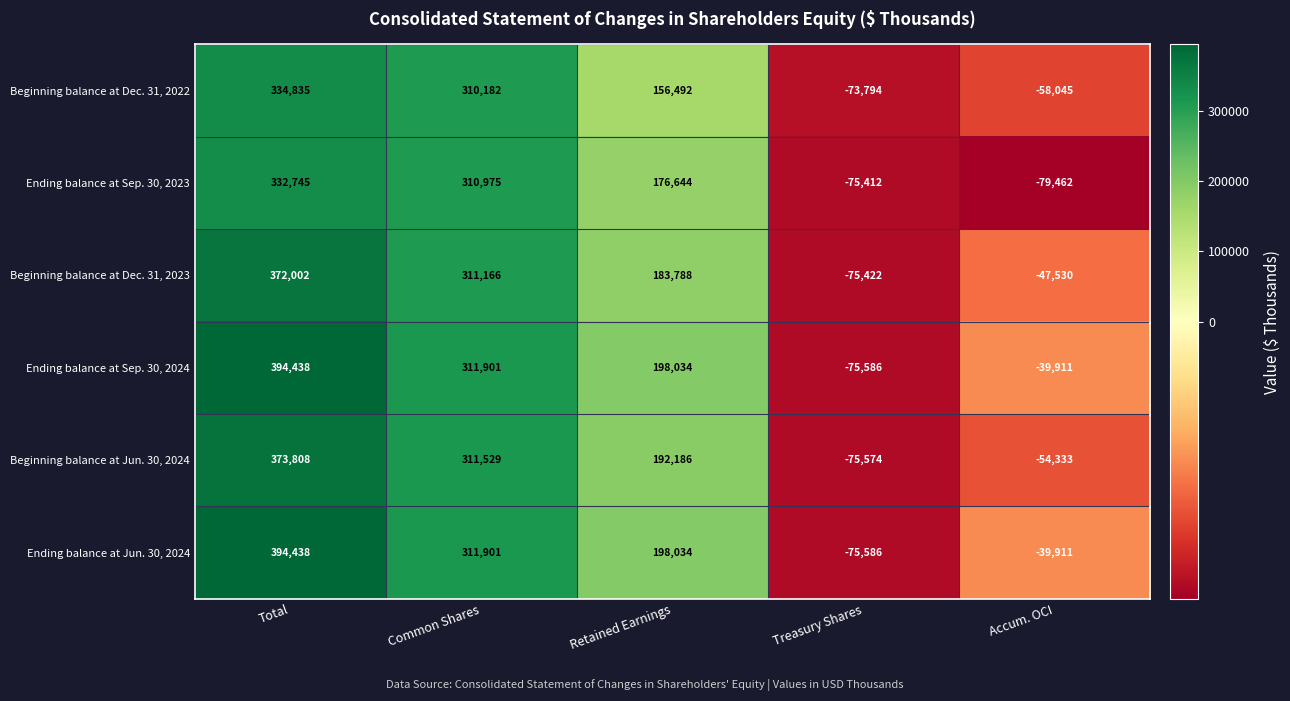

Reading left to right, list all the values displayed in this chart.

Beginning balance at Dec. 31, 2022: Total=334835	Common Shares=310182	Retained Earnings=156492	Treasury Shares=-73794	Accum. OCI=-58045
Ending balance at Sep. 30, 2023: Total=332745	Common Shares=310975	Retained Earnings=176644	Treasury Shares=-75412	Accum. OCI=-79462
Beginning balance at Dec. 31, 2023: Total=372002	Common Shares=311166	Retained Earnings=183788	Treasury Shares=-75422	Accum. OCI=-47530
Ending balance at Sep. 30, 2024: Total=394438	Common Shares=311901	Retained Earnings=198034	Treasury Shares=-75586	Accum. OCI=-39911
Beginning balance at Jun. 30, 2024: Total=373808	Common Shares=311529	Retained Earnings=192186	Treasury Shares=-75574	Accum. OCI=-54333
Ending balance at Jun. 30, 2024: Total=394438	Common Shares=311901	Retained Earnings=198034	Treasury Shares=-75586	Accum. OCI=-39911